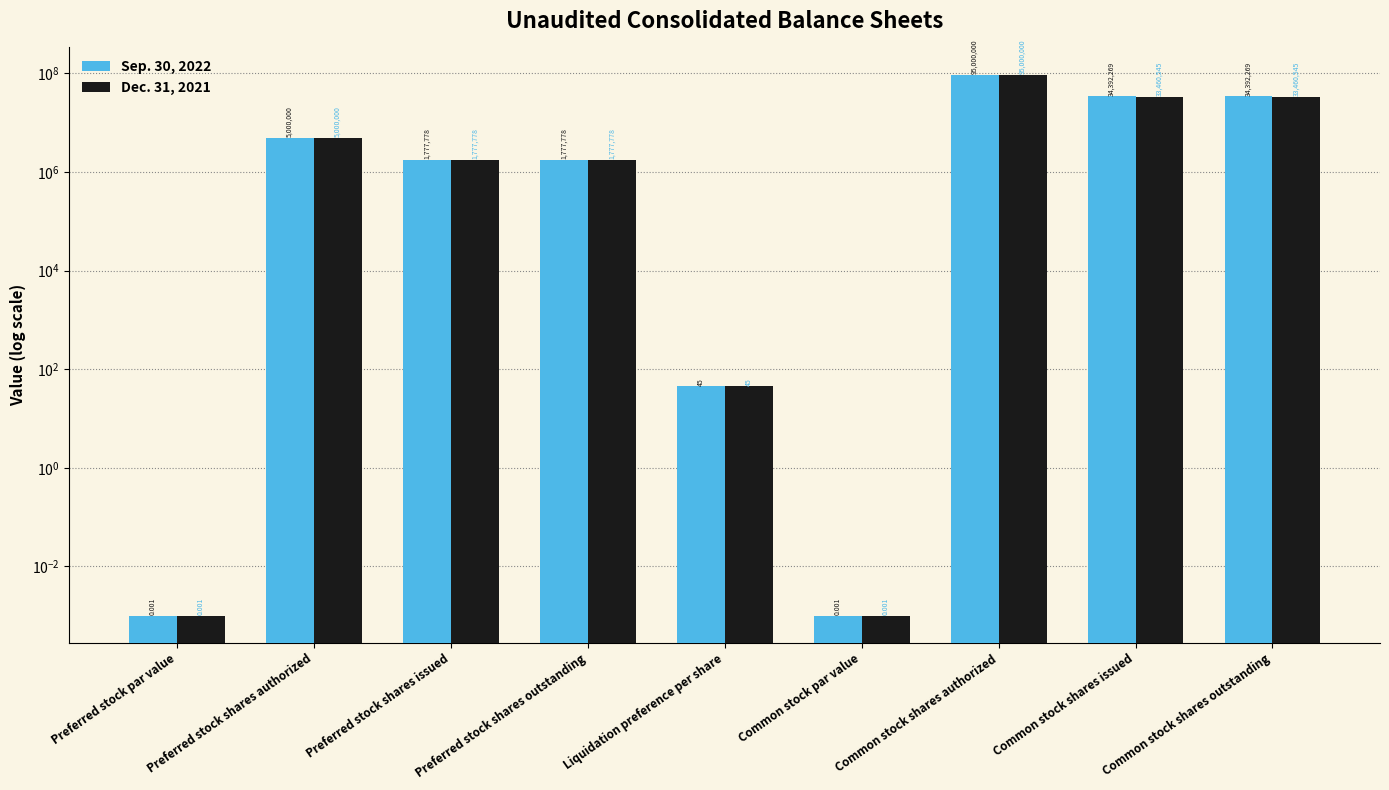

At Preferred stock shares outstanding, list the series in order from largest to smallest.

Sep. 30, 2022, Dec. 31, 2021